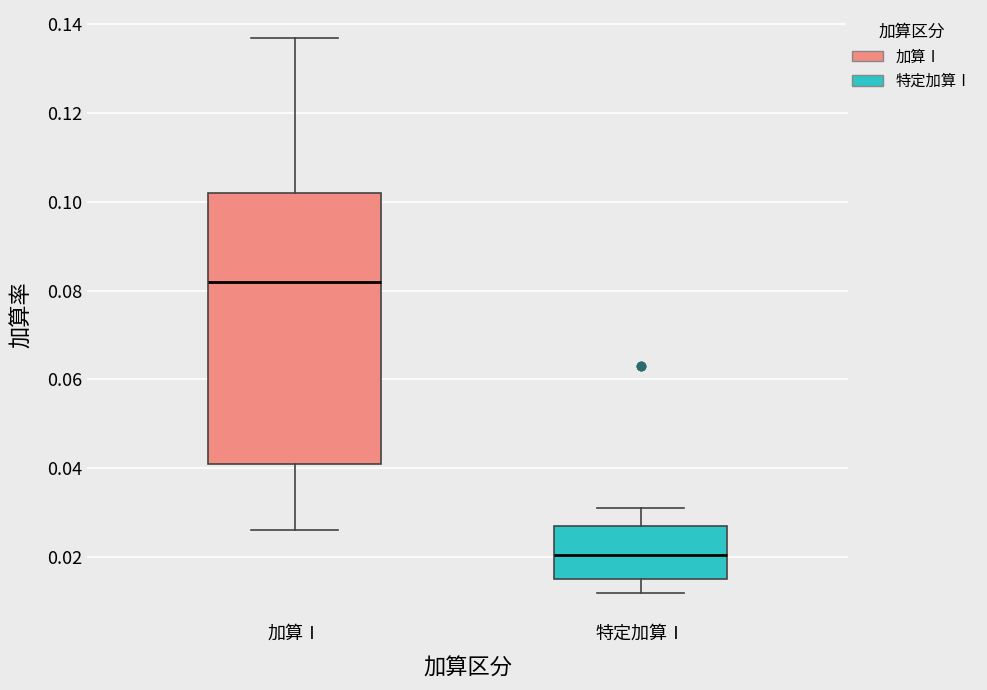

Reading left to right, read every box against the y-axis: the position of its median line, the range the box covers, and the ends of its whiskers. The values are not printed on the chart, so give them approximately, as read against the axis.

加算Ⅰ: median 0.082, box 0.042 to 0.102, whiskers 0.026 to 0.138
特定加算Ⅰ: median 0.020, box 0.016 to 0.028, whiskers 0.012 to 0.032